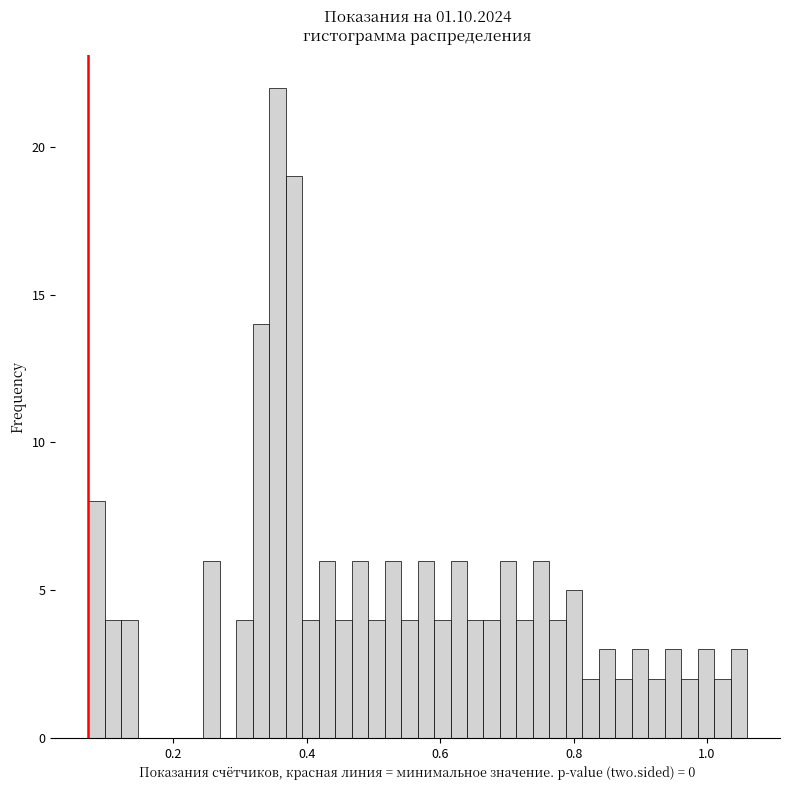

Read against the x-axis, roughly where is the centre of the tallest bar?

0.36